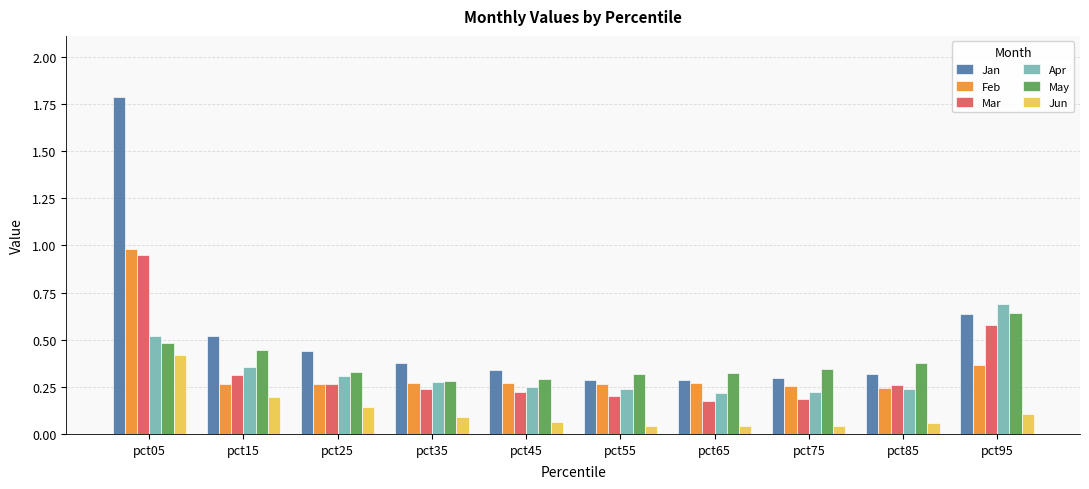

At which category is the sum across all series the highest?

pct05